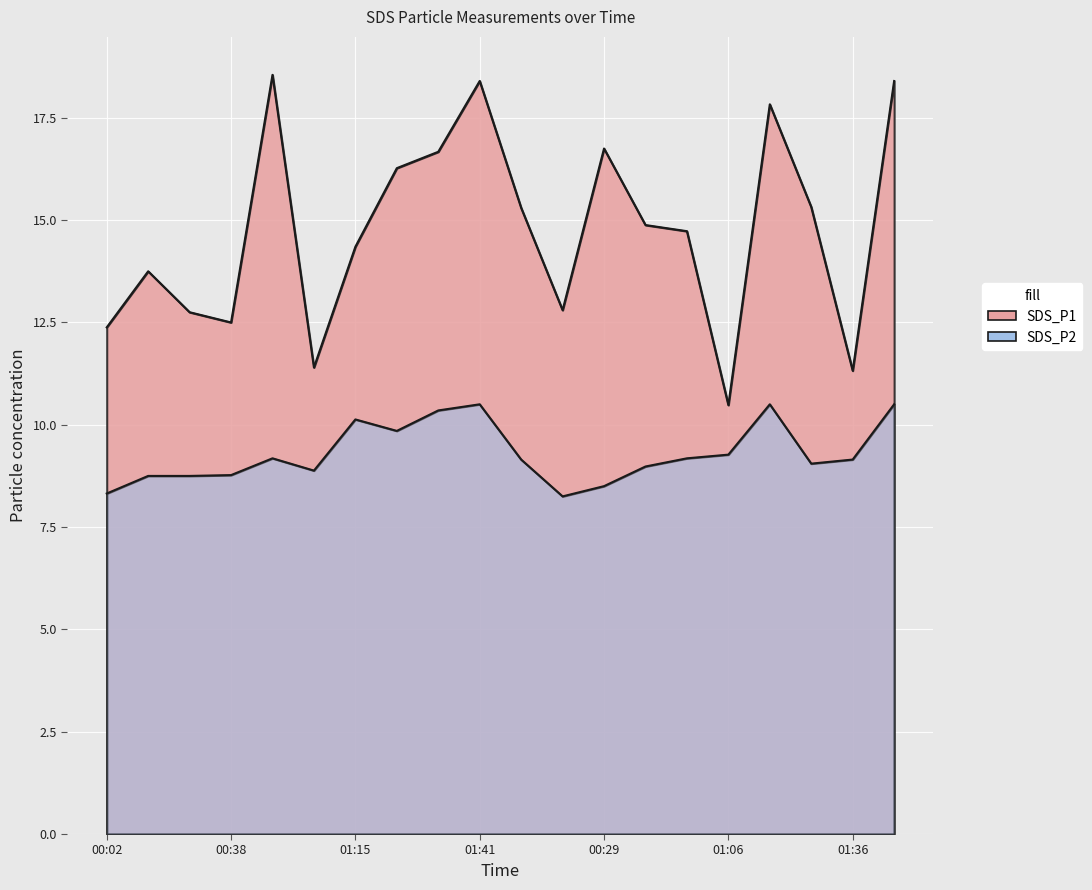

At which category does SDS_P2 reach its first local valley?

01:03